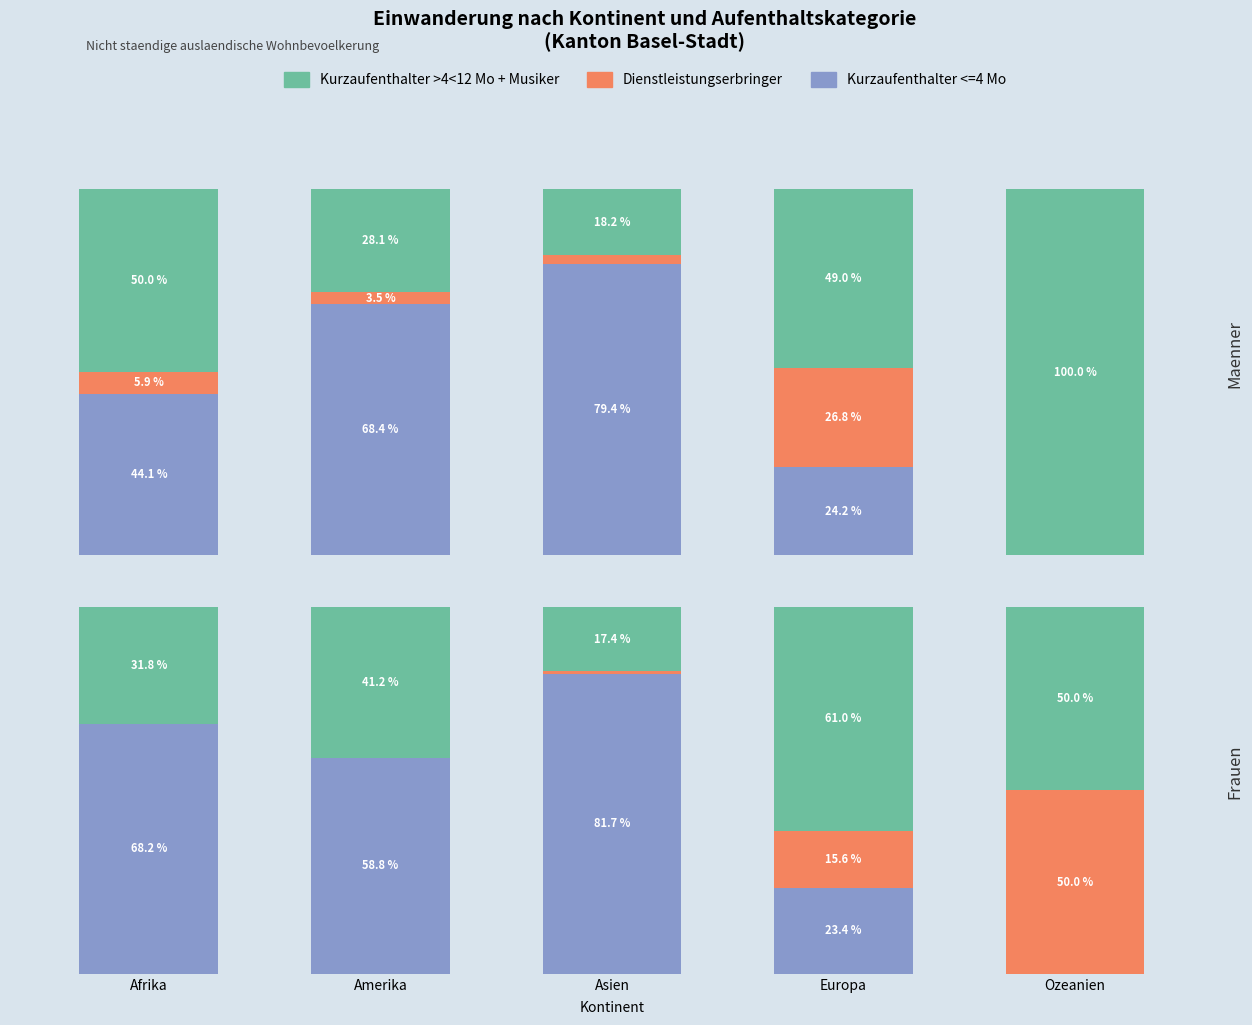

How many groups of bars are there?

5